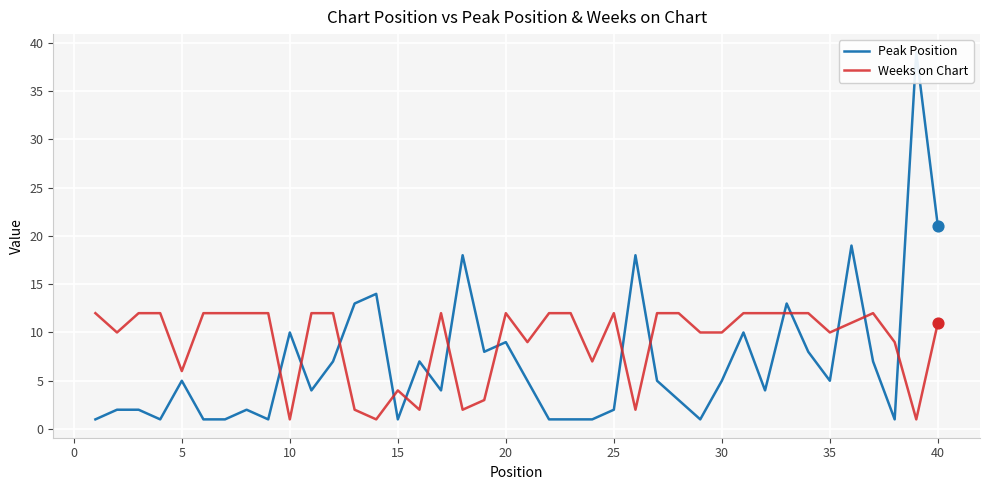

The value of Weeks on Chart at 10 is 1. True or false?

True